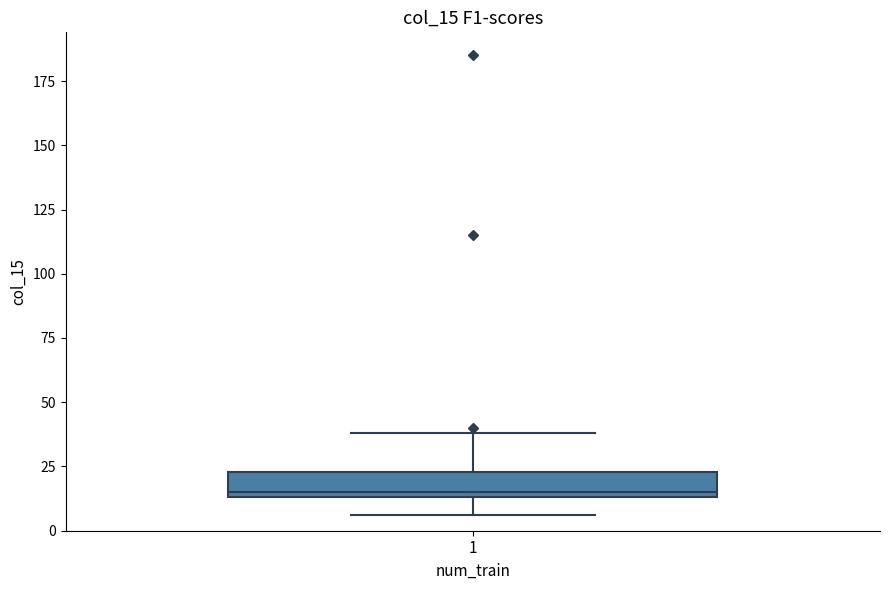

Transcribe this box plot: give where the median line is, the range the box spans, and where the two whiskers end, as read against the y-axis. The values are not printed on the chart, so give them approximately, as read against the axis.

median 15 (just above the box's lower edge), box 15 to 25, whiskers 5 to 40